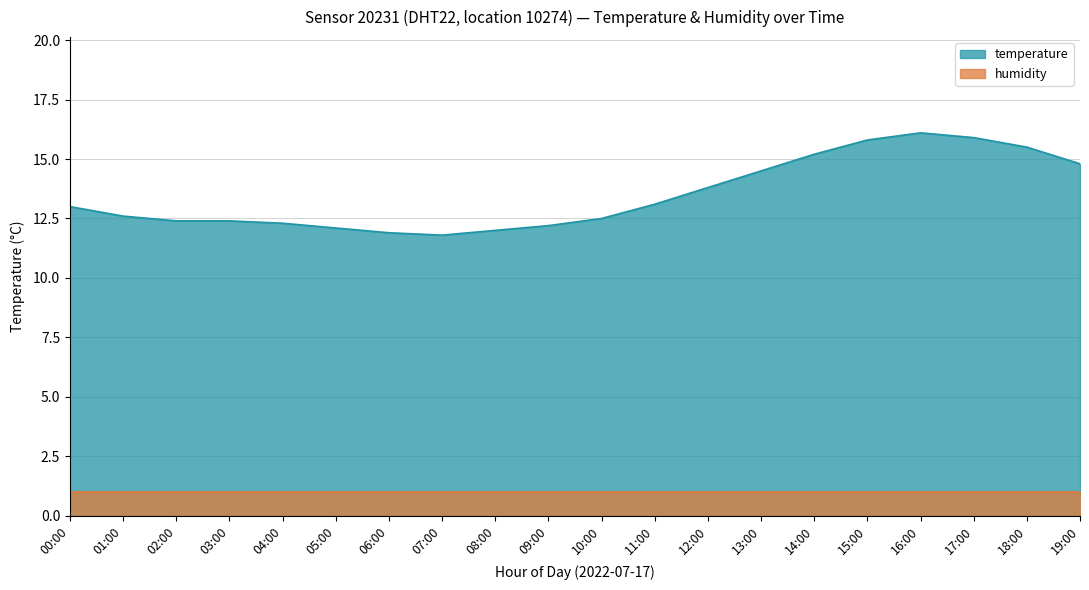

Is it true that the value at 00:00 is 13.0?

True